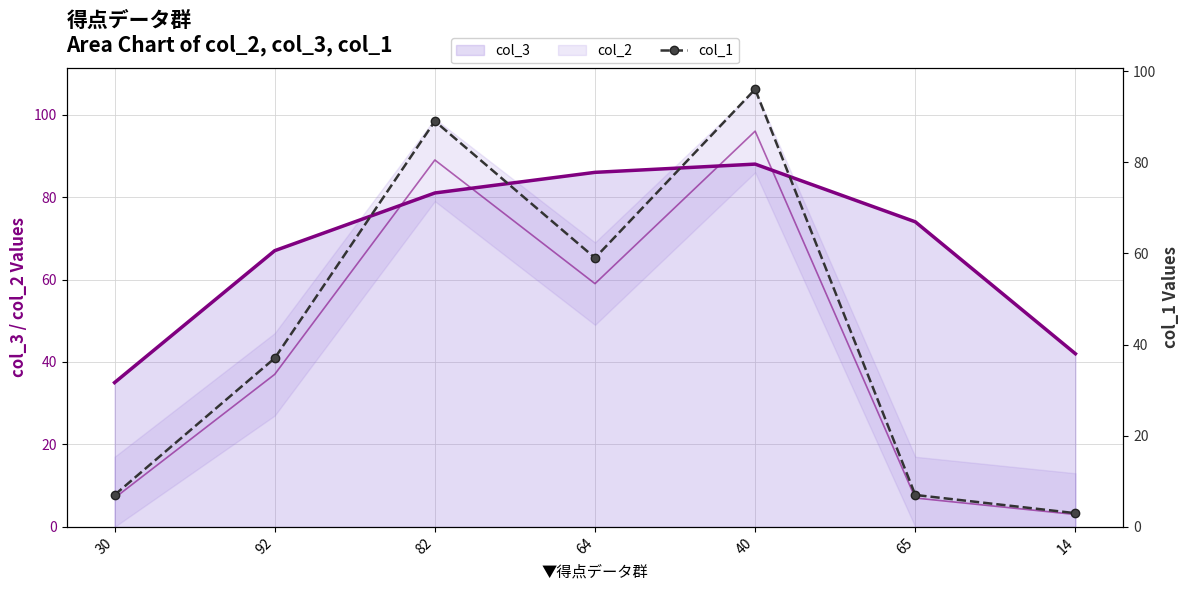

What is the sum of the values at 82 and 14?

92